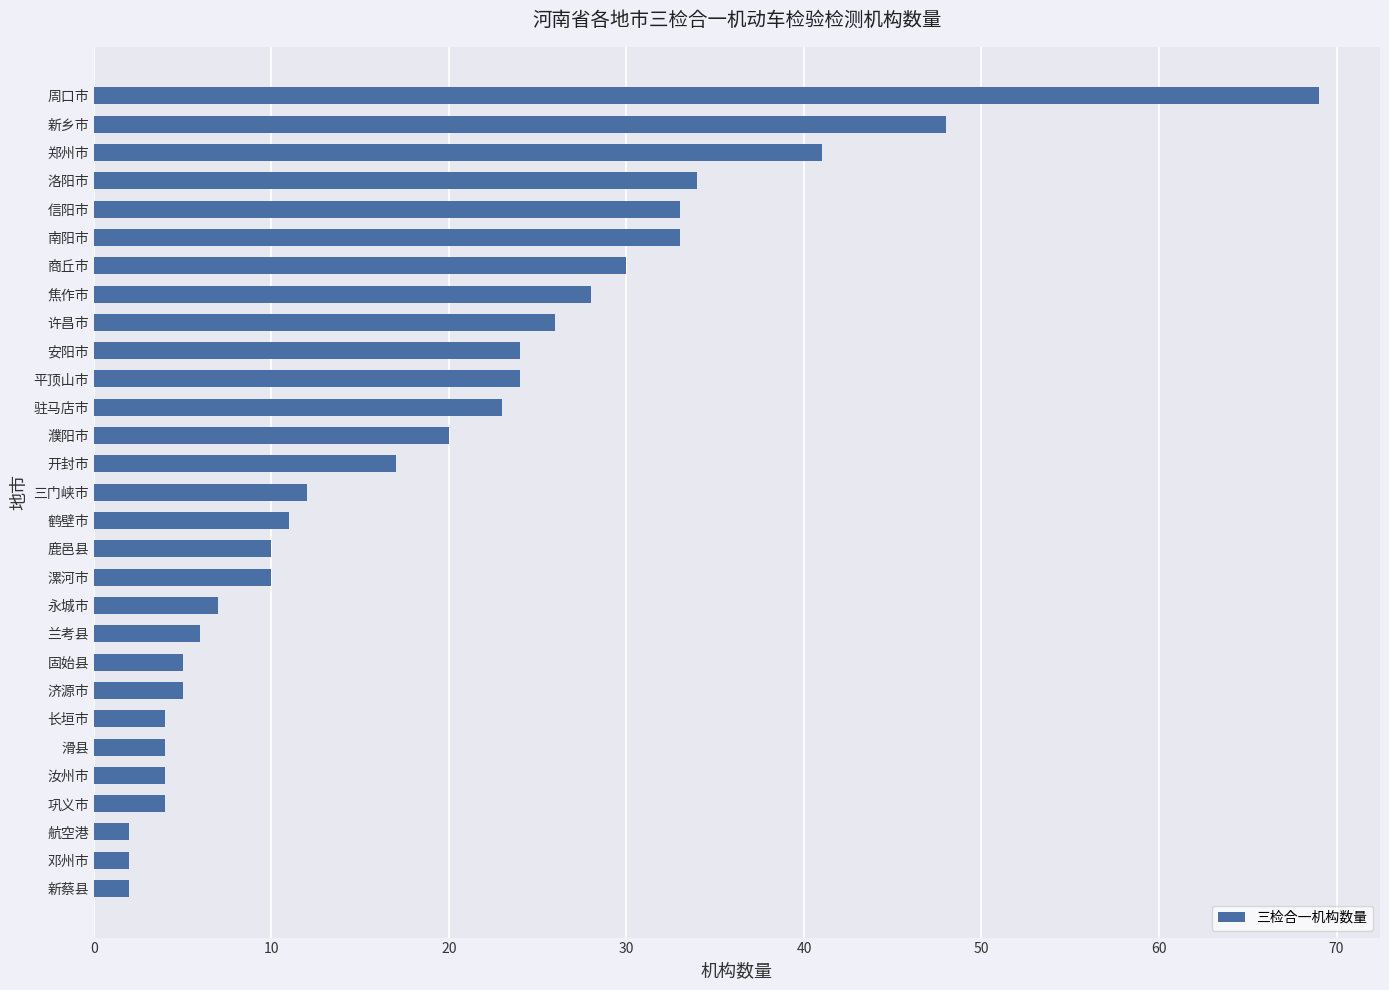

What is the smallest value displayed?

2